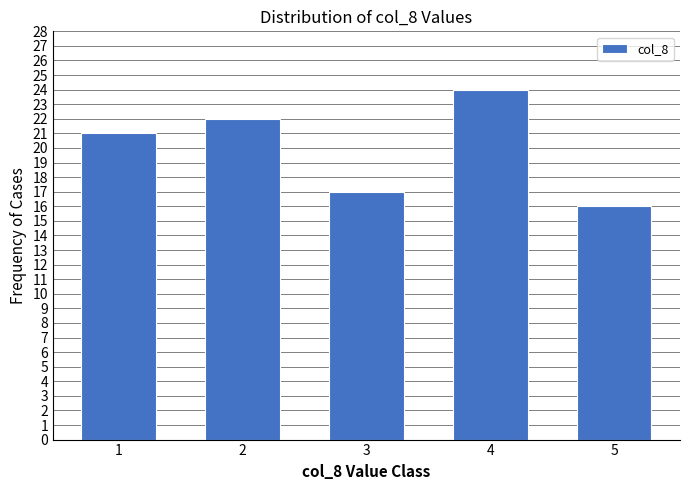

Reading left to right, extract all data points from this chart.

21	22	17	24	16